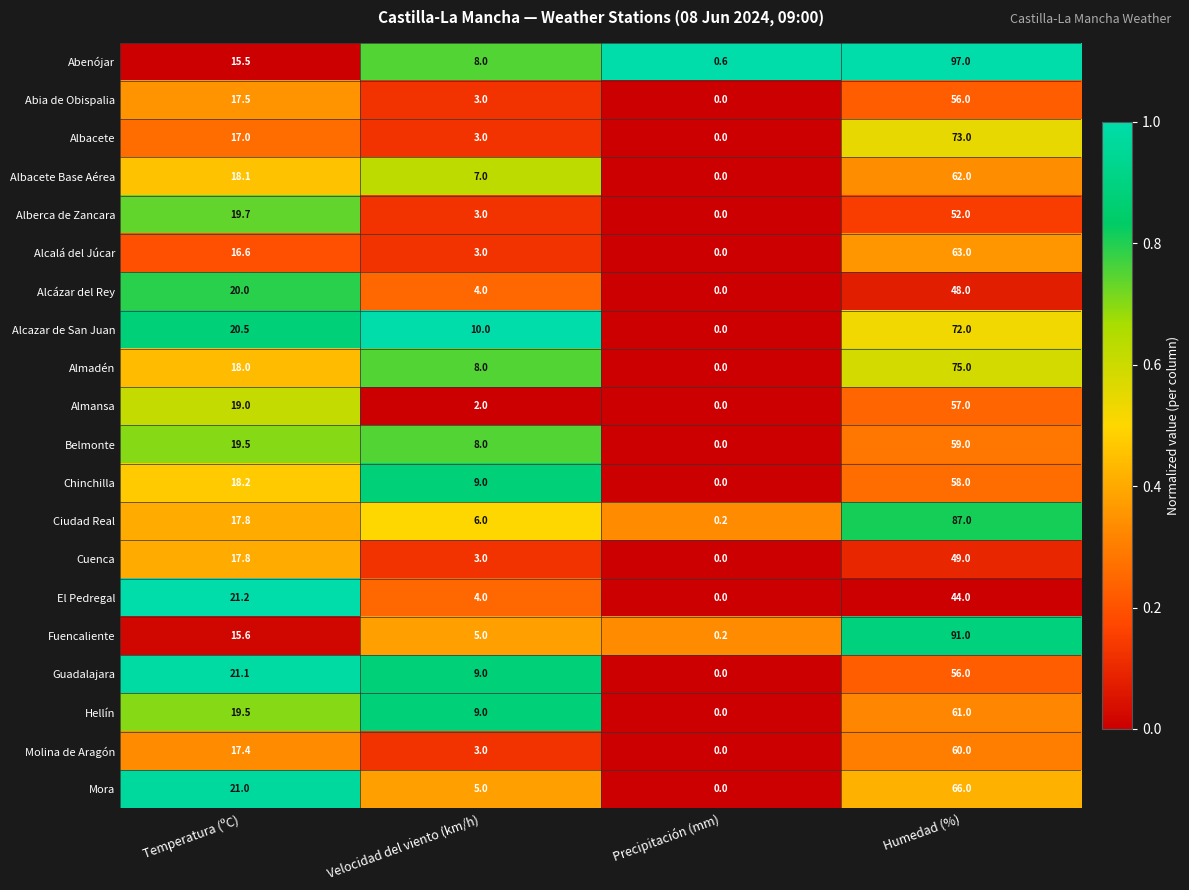

What is the difference between the maximum and minimum values in the El Pedregal series?

44.0